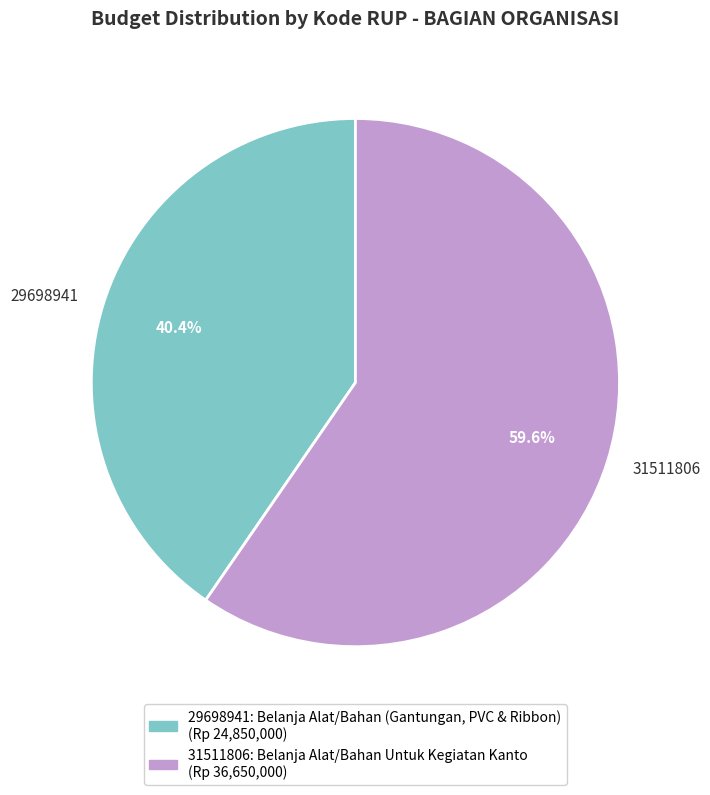

What percentage is the 29698941 slice, to the nearest percent?

40%